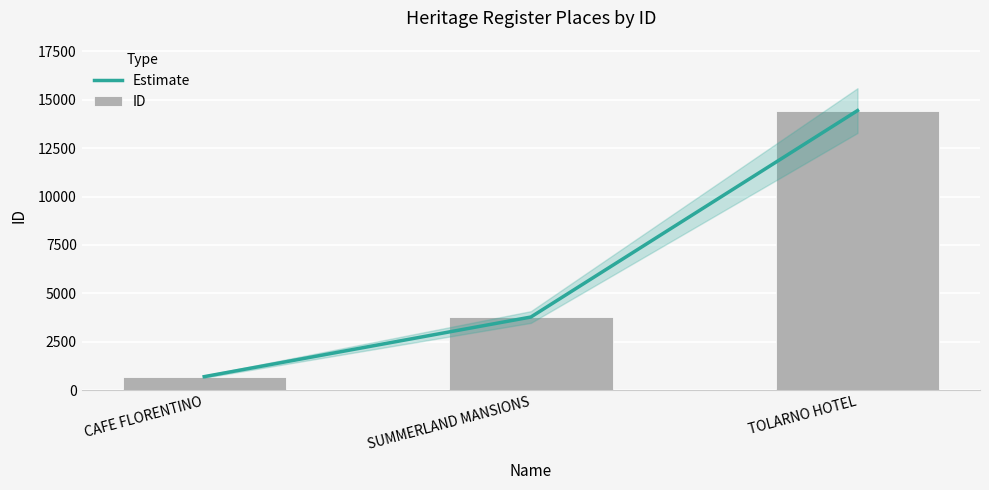

The Estimate series shows 8545 at TOLARNO HOTEL. True or false?

False